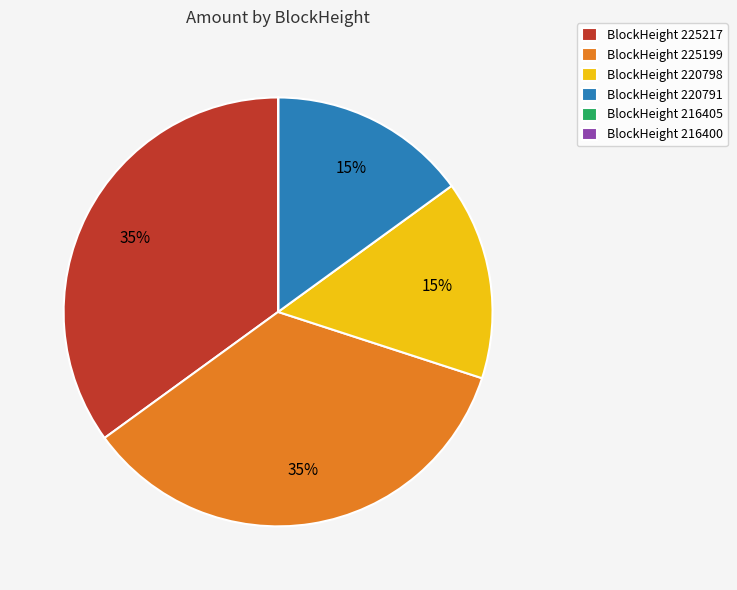

Is there any slice that represents more than half of the pie?

No